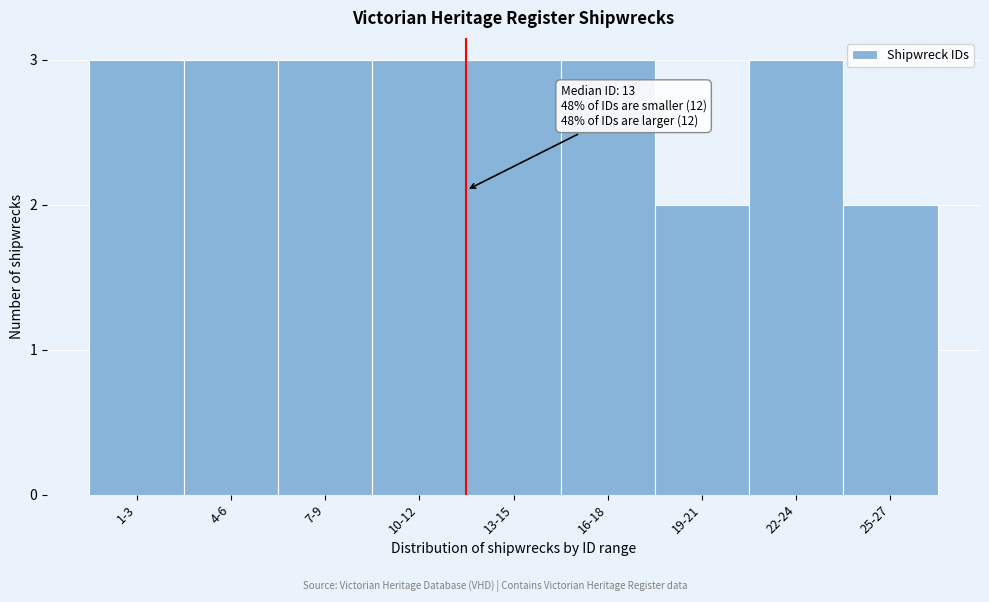

Reading left to right, extract all data points from this chart.

3	3	3	3	3	3	2	3	2